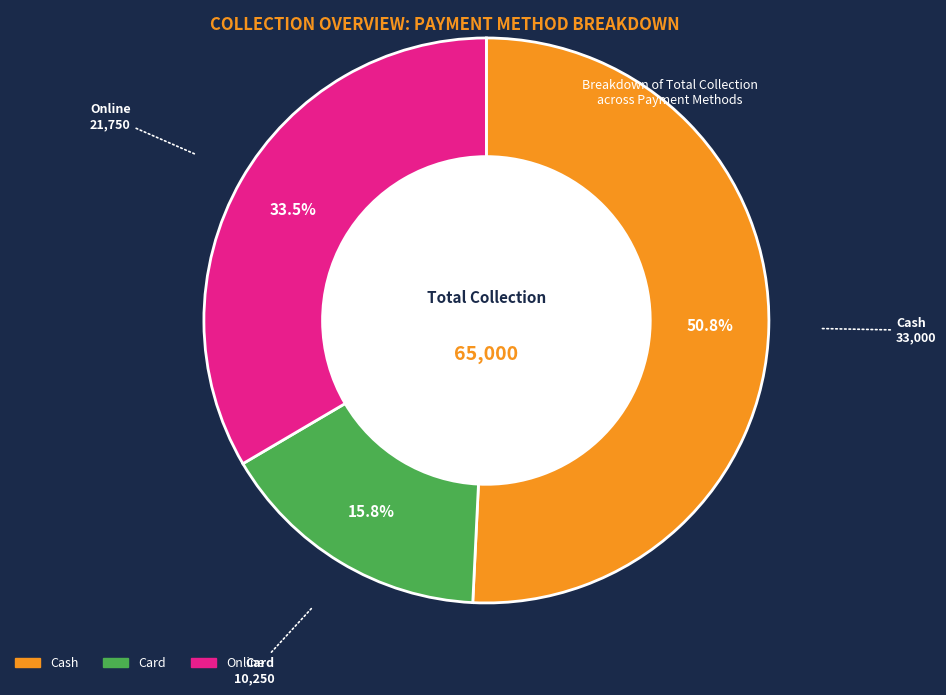

To the nearest percent, what is the difference between the Cash and Online slice percentages?

17%